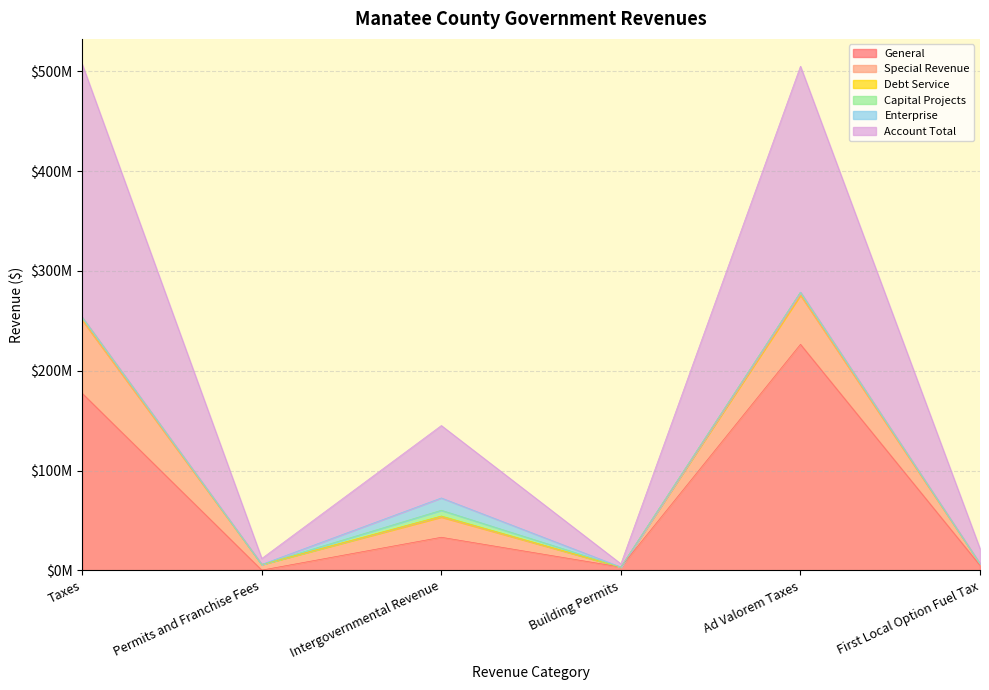

What is the difference between the Account Total values at Permits and Franchise Fees and Taxes?

247573172